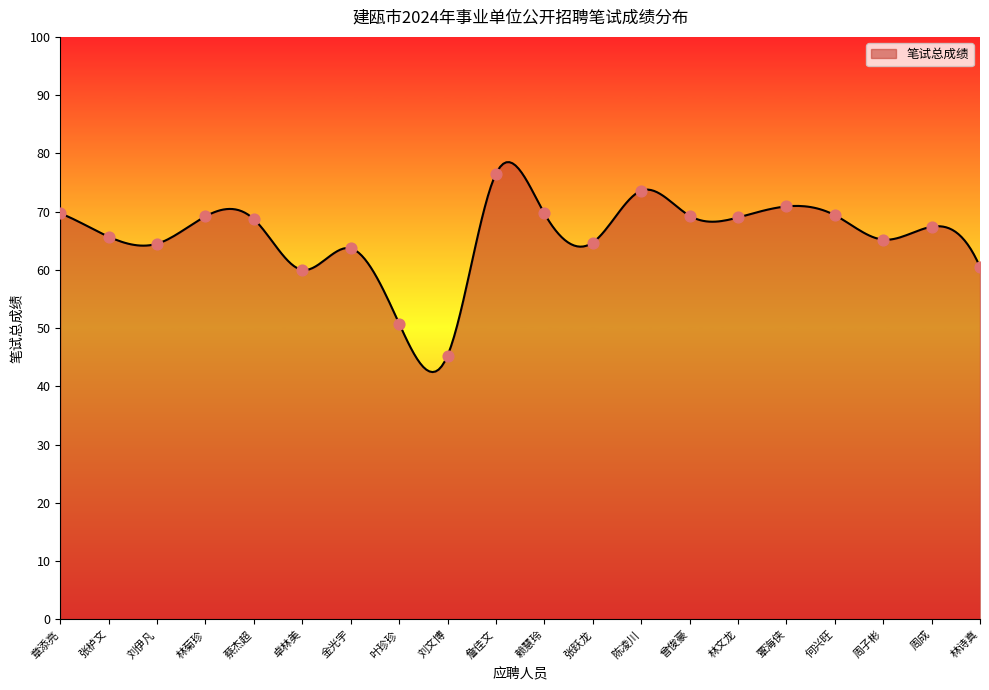

What is the change in value from 张栌文 to 林菊珍?

+3.5